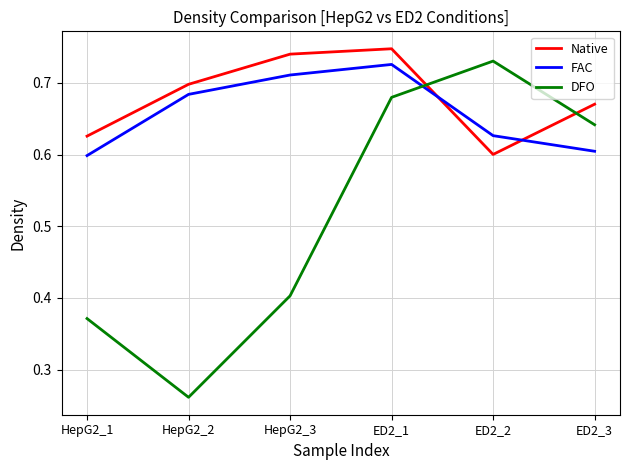

What position from the left is ED2_2?

5